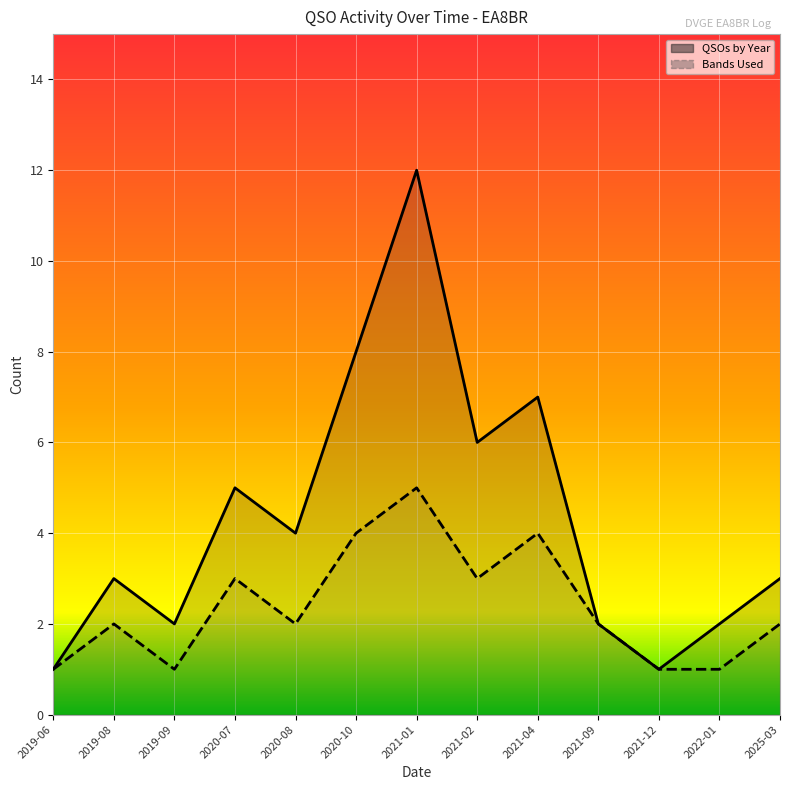

What is the value of the QSOs by Year point at the 9th from the left?

7